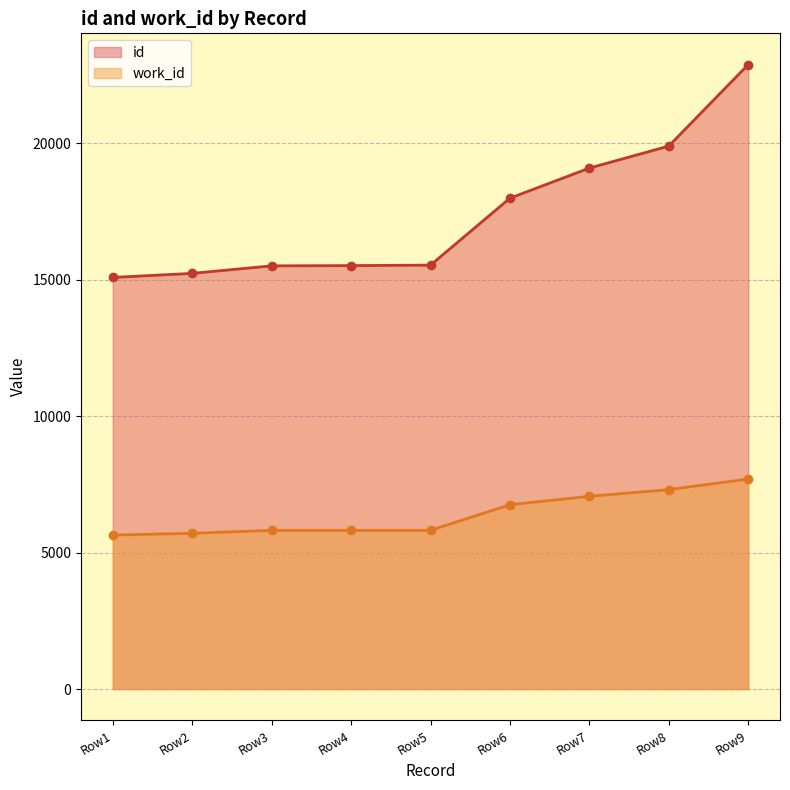

The work_id series shows 5813 at Row4. True or false?

True